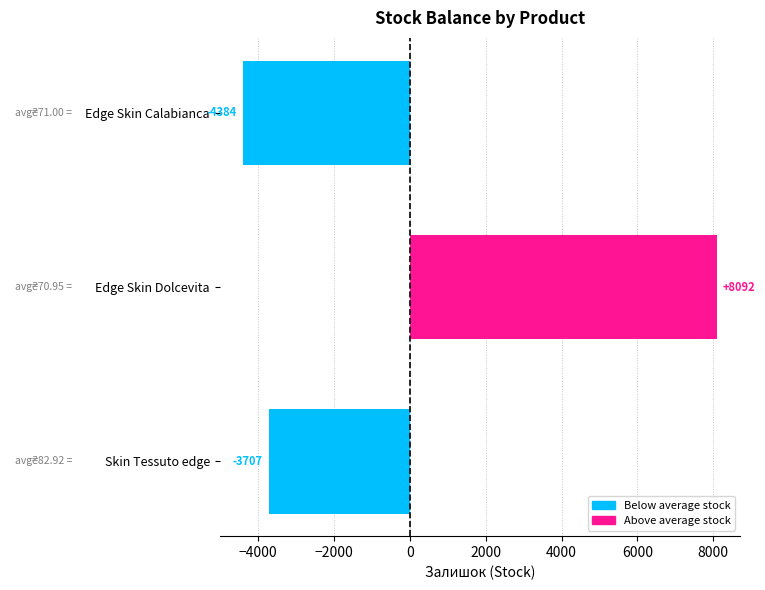

True or false: the data shows 14562.2 at Edge Skin Dolcevita.

False